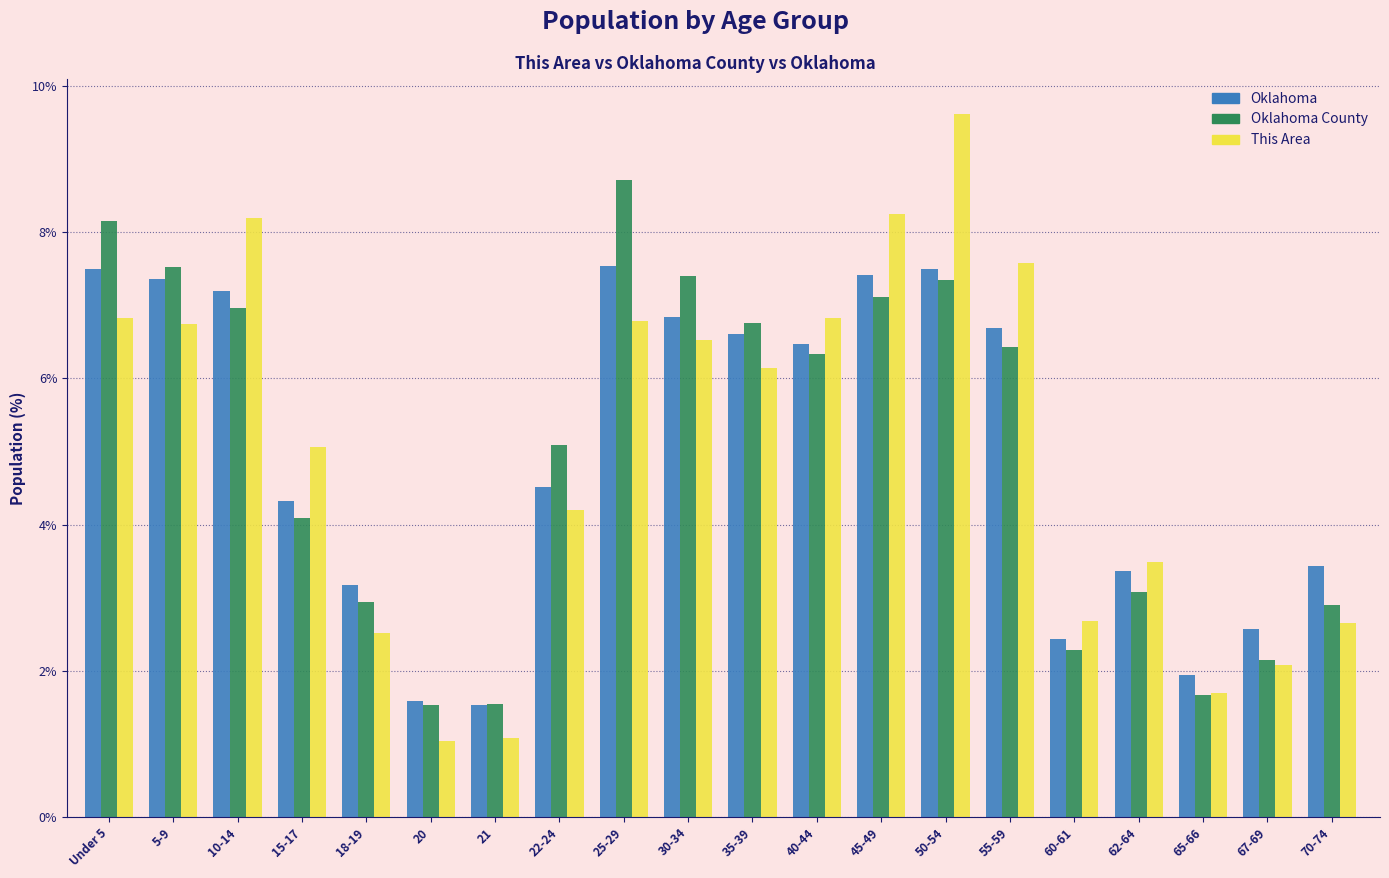

List the series in order of their peak value, highest first.

This Area, Oklahoma County, Oklahoma